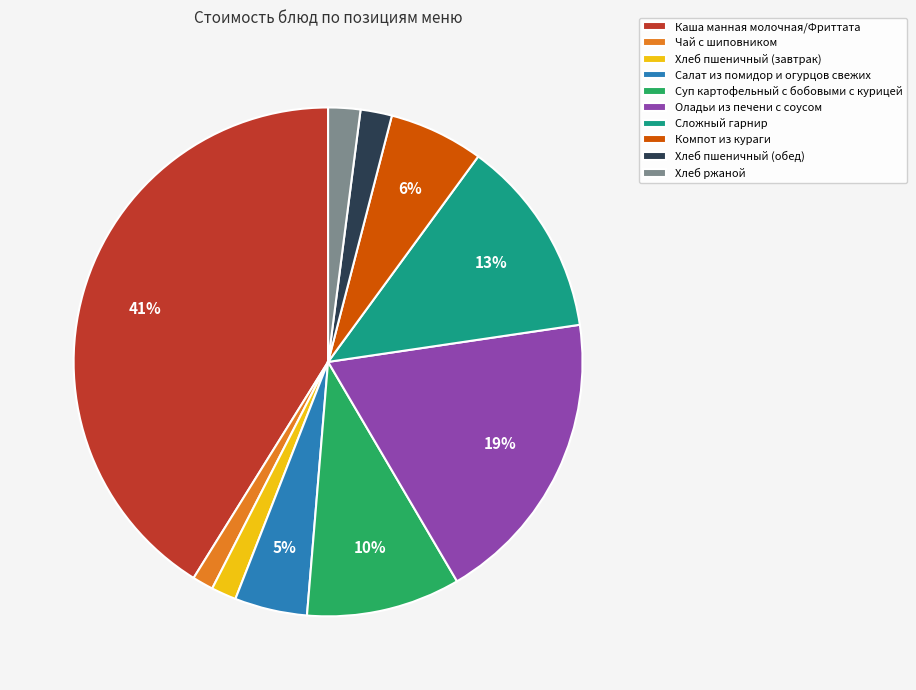

Is Хлеб пшеничный (обед) the majority of the pie?

No